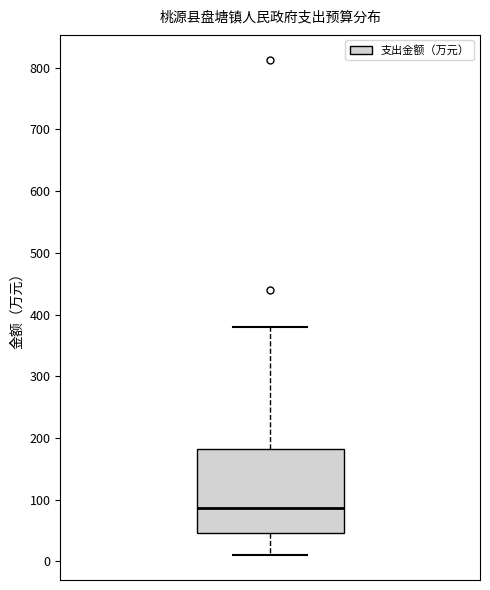

Where does the lower whisker of the box end on the y-axis? The values are not printed on the chart, so give them approximately, as read against the axis.

10